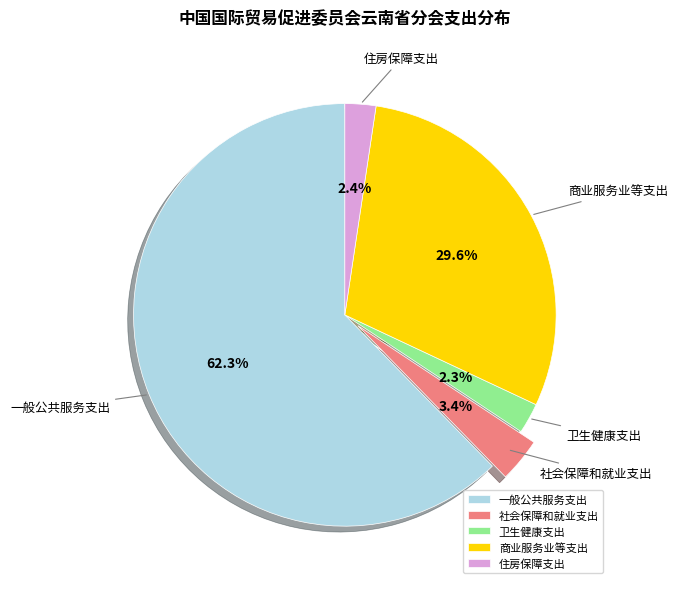

Is it true that 卫生健康支出 is 2% of the pie?

True